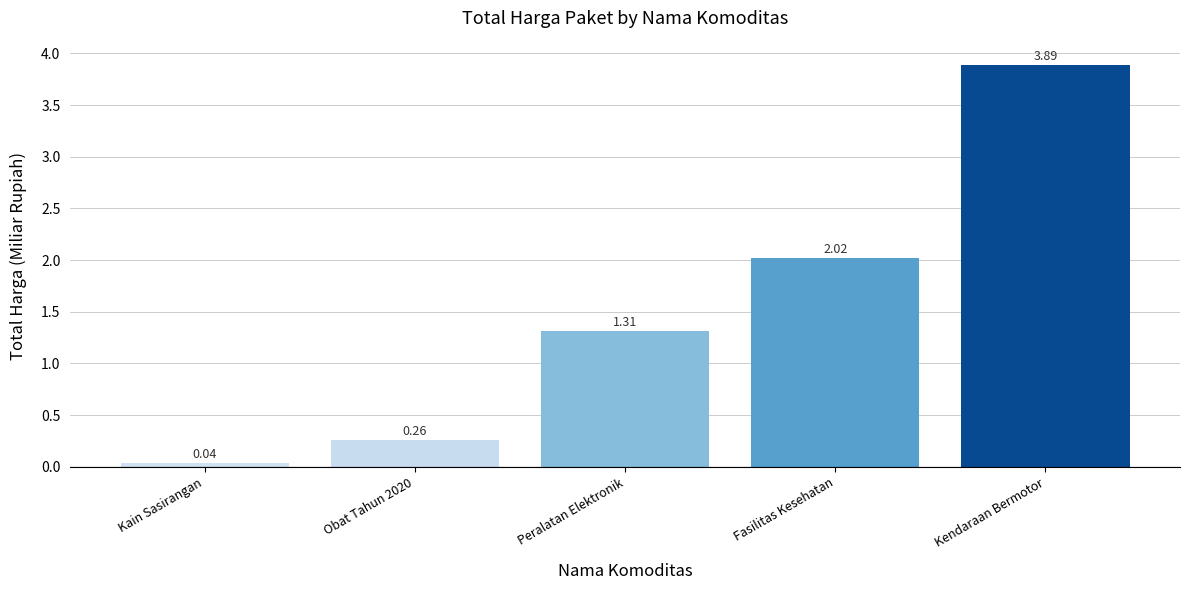

Which label corresponds to the smallest value in the chart?

Kain Sasirangan